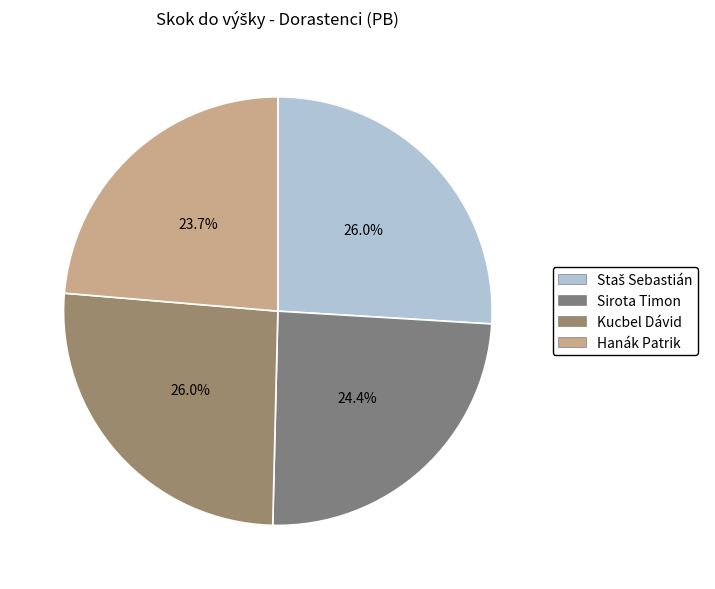

Count the number of slices in the pie.

4